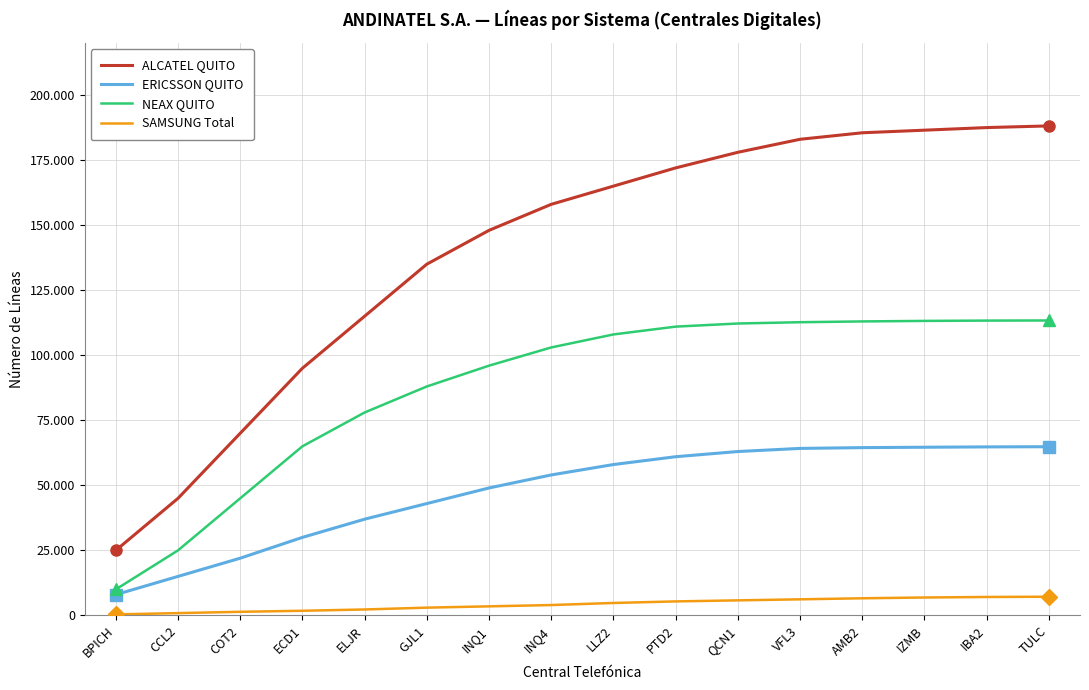

True or false: SAMSUNG Total and ALCATEL QUITO intersect in this chart.

False